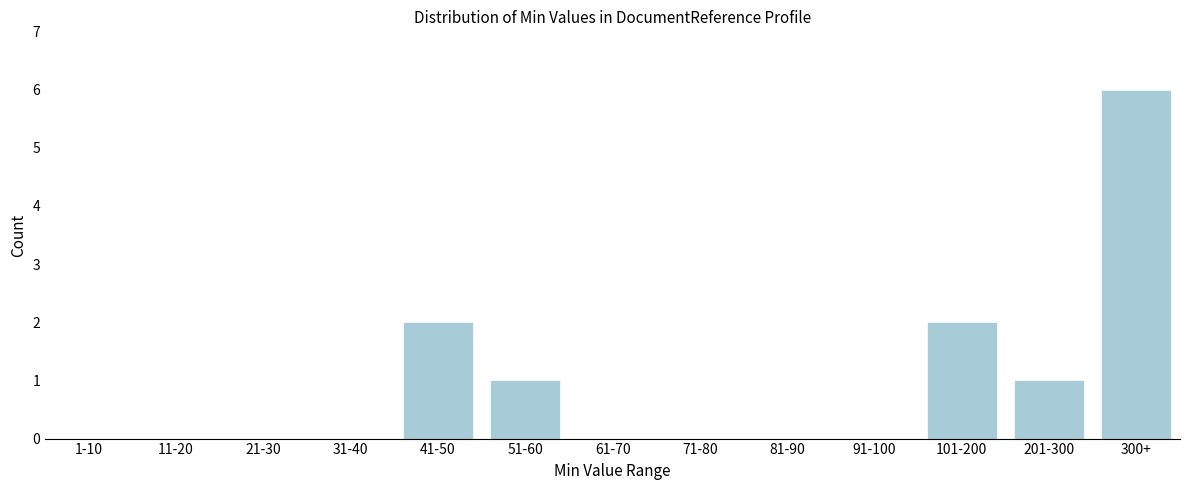

Reading left to right, list all the values displayed in this chart.

1-10=0	11-20=0	21-30=0	31-40=0	41-50=2	51-60=1	61-70=0	71-80=0	81-90=0	91-100=0	101-200=2	201-300=1	300+=6